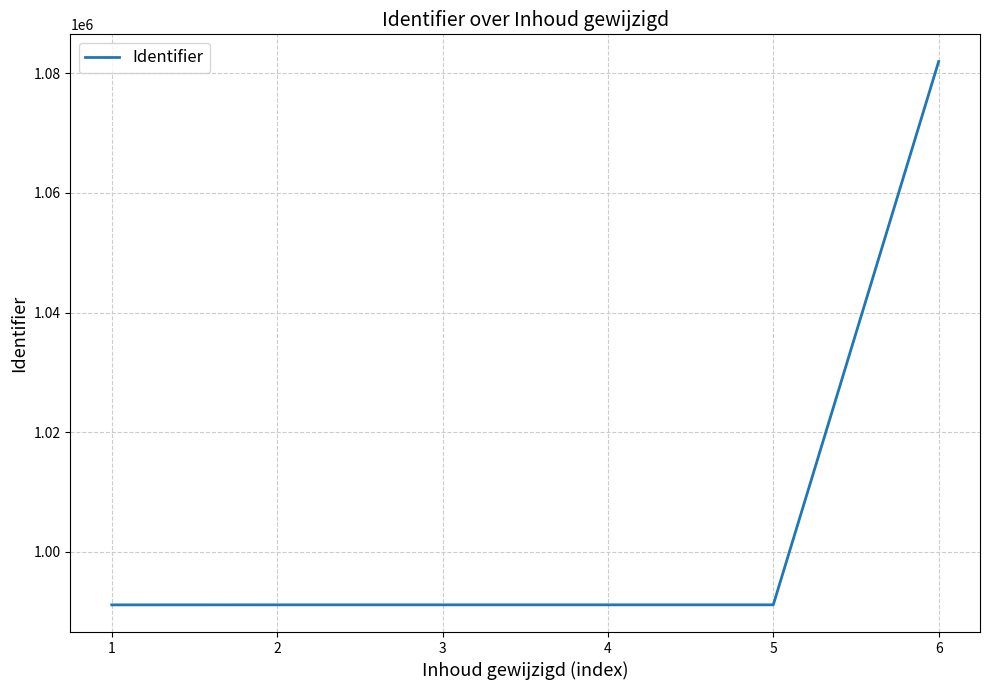

What is the sum of all values?

6037732